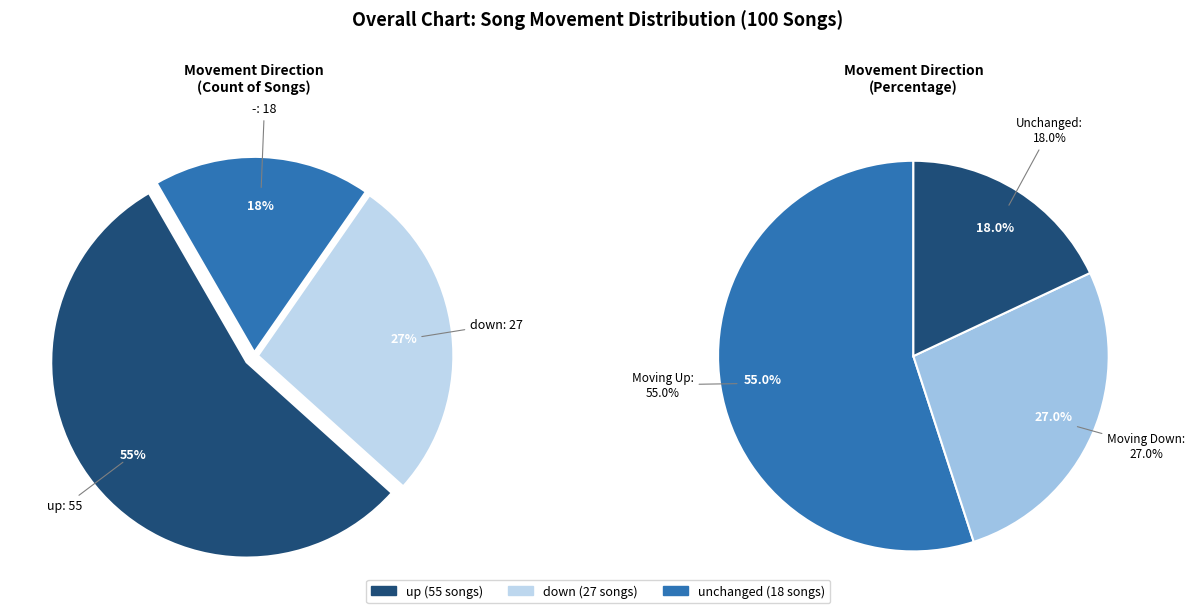

To the nearest percent, what percentage of the pie is -?

18%